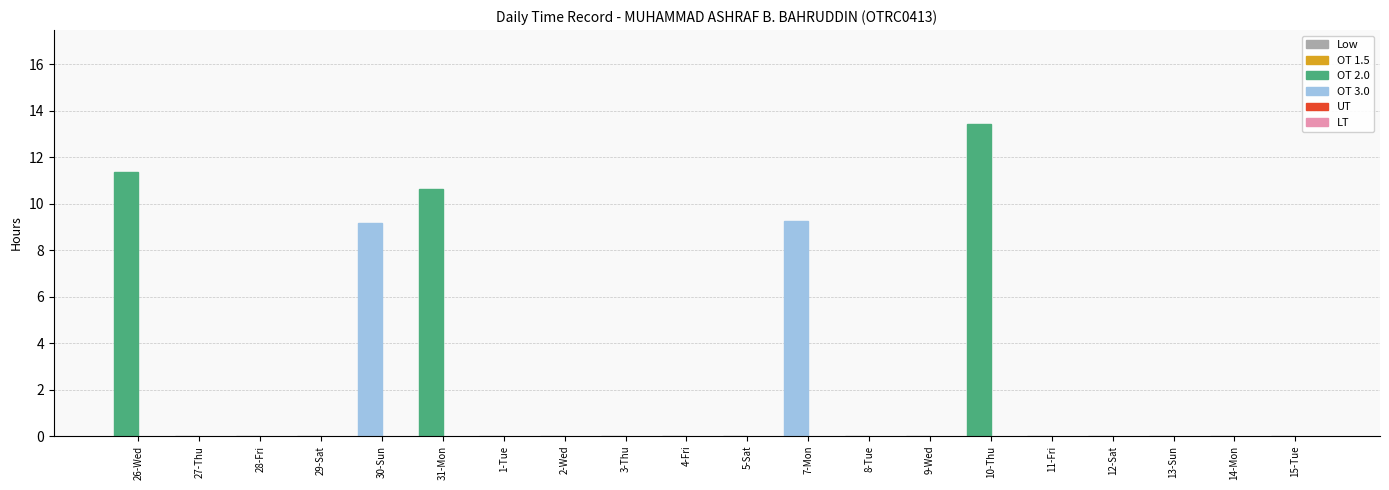

Reading right to left, transcribe all the data shown in this chart.

15-Tue=0.0	14-Mon=0.0	13-Sun=0.0	12-Sat=0.0	11-Fri=0.0	10-Thu=13.4	9-Wed=0.0	8-Tue=0.0	7-Mon=9.2	5-Sat=0.0	4-Fri=0.0	3-Thu=0.0	2-Wed=0.0	1-Tue=0.0	31-Mon=10.6	30-Sun=9.2	29-Sat=0.0	28-Fri=0.0	27-Thu=0.0	26-Wed=11.4